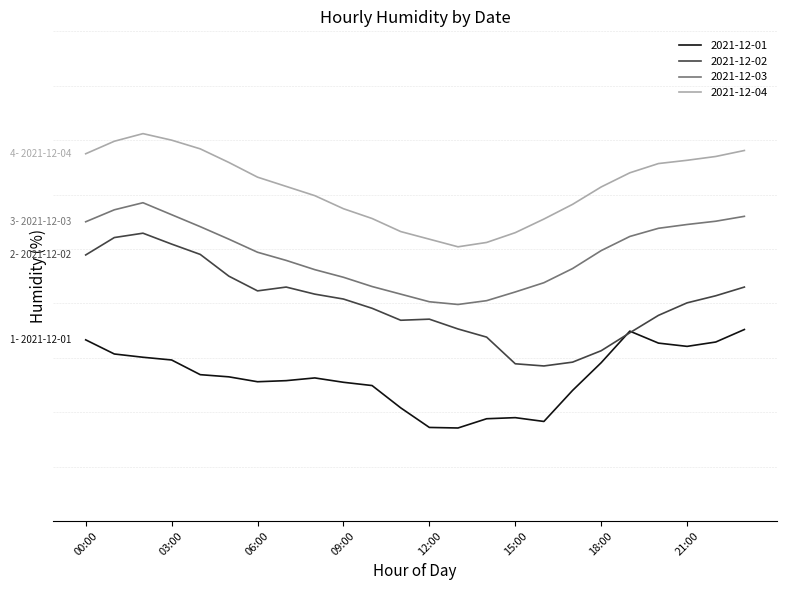

Reading right to left, what are all the values shown in this chart?

2021-12-01: 23:00=65.2	22:00=62.9	21:00=62.1	20:00=62.7	19:00=64.9	18:00=59.1	17:00=54.0	16:00=48.3	15:00=49.0	14:00=48.8	13:00=47.1	12:00=47.2	11:00=50.8	10:00=54.9	09:00=55.5	08:00=56.3	07:00=55.8	06:00=55.6	05:00=56.5	04:00=56.9	03:00=59.6	02:00=60.1	01:00=60.7	00:00=63.3
2021-12-02: 23:00=73.0	22:00=71.4	21:00=70.1	20:00=67.8	19:00=64.6	18:00=61.3	17:00=59.2	16:00=58.5	15:00=58.9	14:00=63.8	13:00=65.3	12:00=67.1	11:00=66.9	10:00=69.1	09:00=70.8	08:00=71.7	07:00=73.0	06:00=72.3	05:00=75.0	04:00=79.0	03:00=80.9	02:00=82.9	01:00=82.1	00:00=78.9
2021-12-03: 23:00=86.0	22:00=85.1	21:00=84.5	20:00=83.8	19:00=82.3	18:00=79.7	17:00=76.4	16:00=73.8	15:00=72.1	14:00=70.5	13:00=69.8	12:00=70.3	11:00=71.7	10:00=73.1	09:00=74.8	08:00=76.2	07:00=77.9	06:00=79.4	05:00=81.8	04:00=84.1	03:00=86.3	02:00=88.5	01:00=87.2	00:00=85.0
2021-12-04: 23:00=98.1	22:00=97.0	21:00=96.3	20:00=95.7	19:00=94.0	18:00=91.4	17:00=88.2	16:00=85.5	15:00=83.0	14:00=81.2	13:00=80.4	12:00=81.8	11:00=83.2	10:00=85.6	09:00=87.4	08:00=89.8	07:00=91.5	06:00=93.2	05:00=95.9	04:00=98.4	03:00=100.0	02:00=101.2	01:00=99.8	00:00=97.5